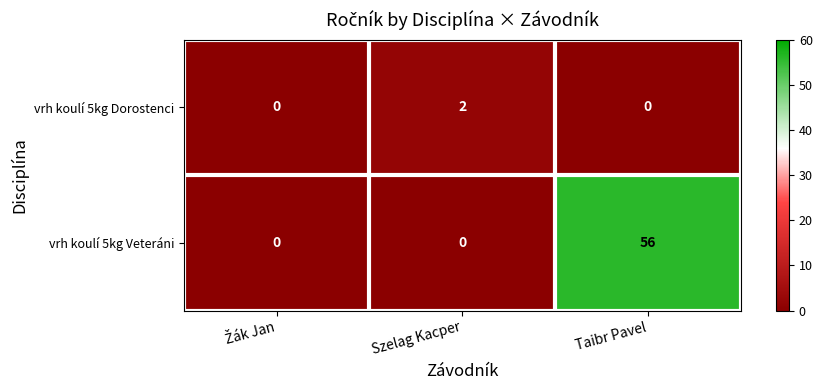

Which series changed the most between Szelag Kacper and Taibr Pavel?

vrh koulí 5kg Veteráni